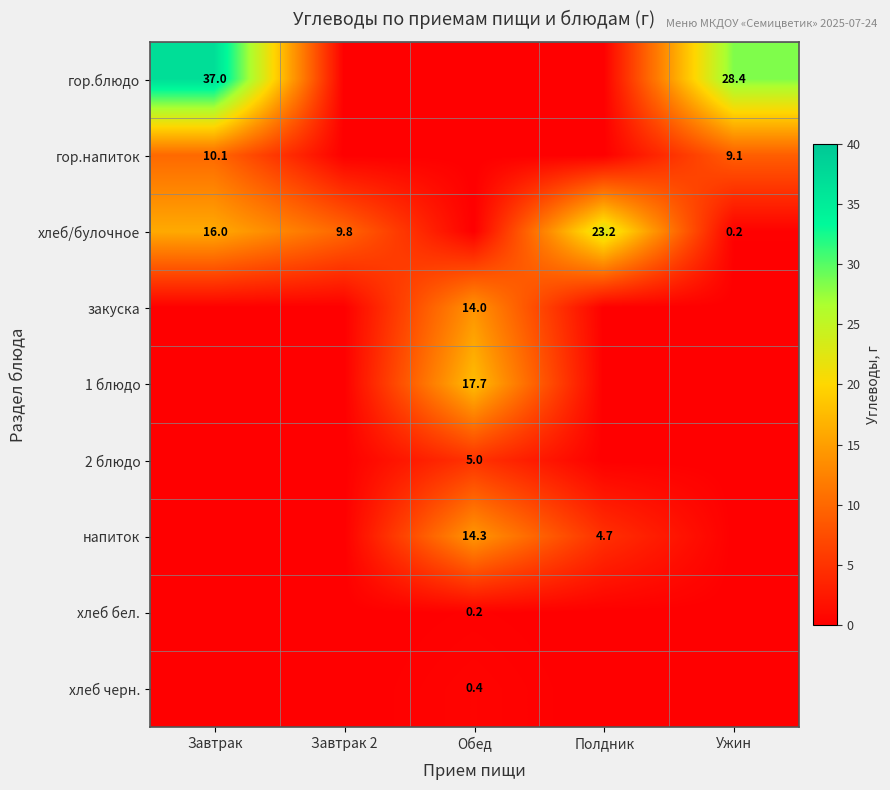

The хлеб/булочное series shows 23.2 at Полдник. True or false?

True